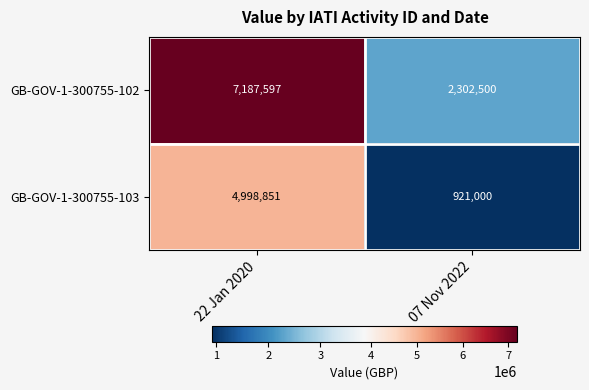

What is the sum of all GB-GOV-1-300755-102 values?

9490097